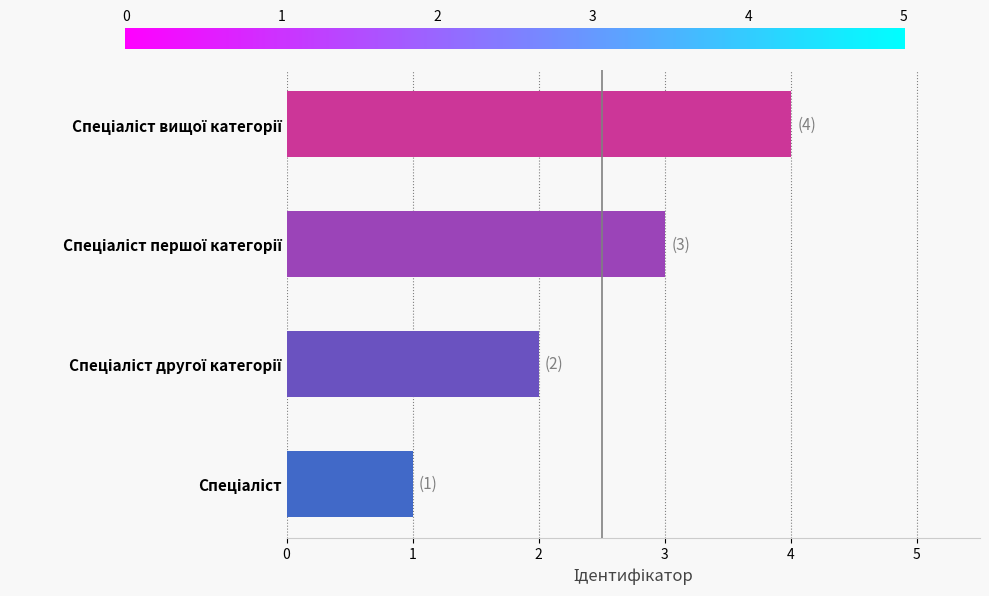

What is the maximum value shown in the chart?

4